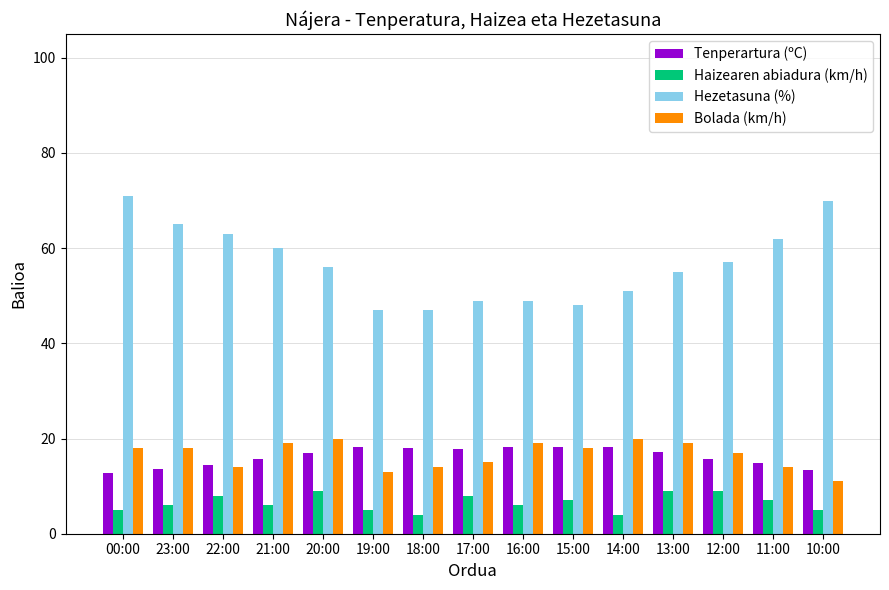

True or false: Tenperartura (ºC) has a value of 15.6 at 12:00.

True